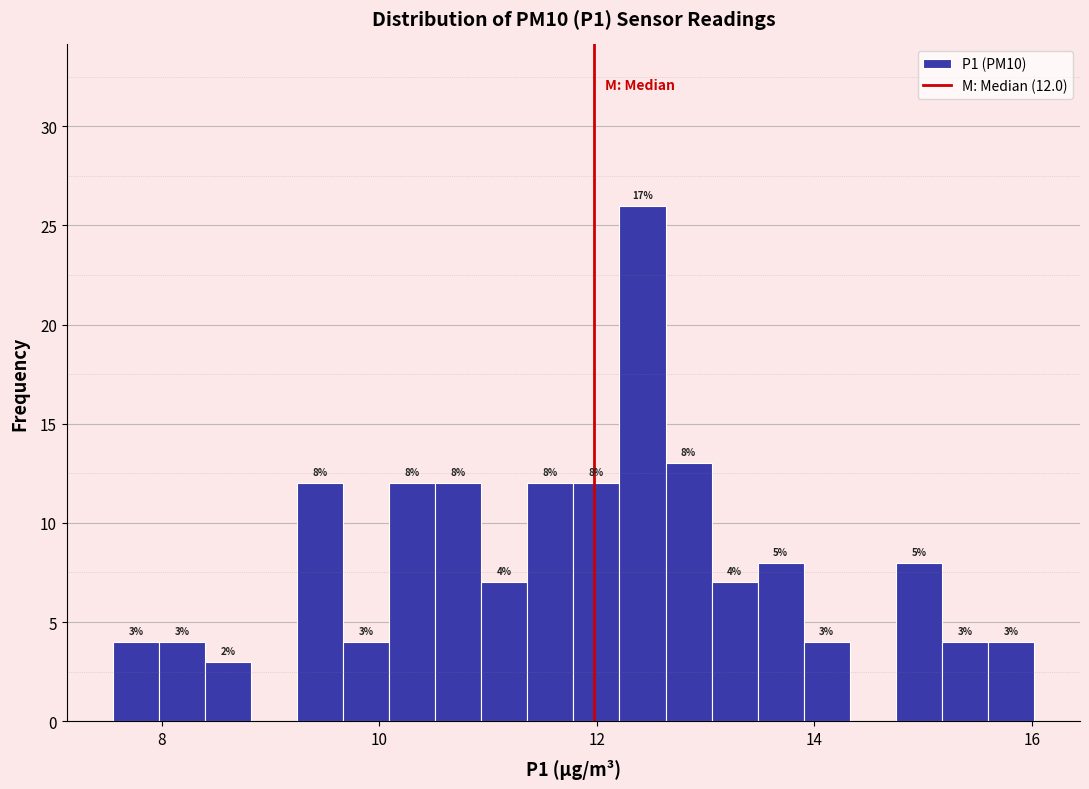

Around what value on the x-axis is the tallest bar? Give the approximate position of its centre, as read against the axis.

12.4